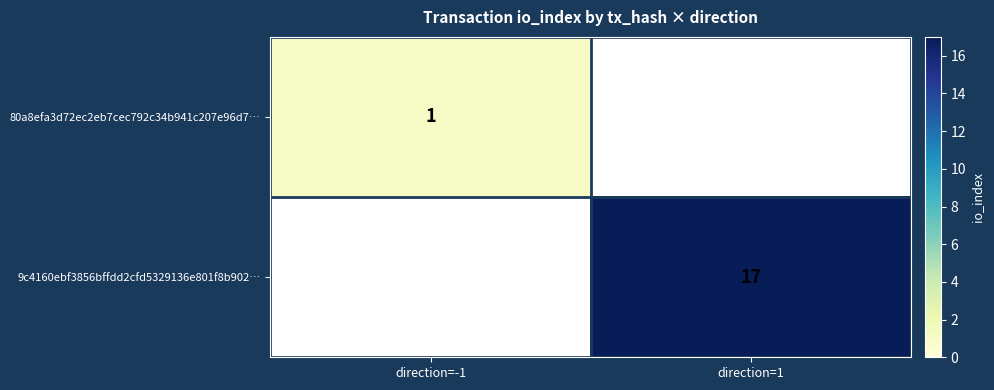

True or false: 9c4160ebf3856bffdd2cfd5329136e801f8b902… has a value of 11 at direction=1.

False